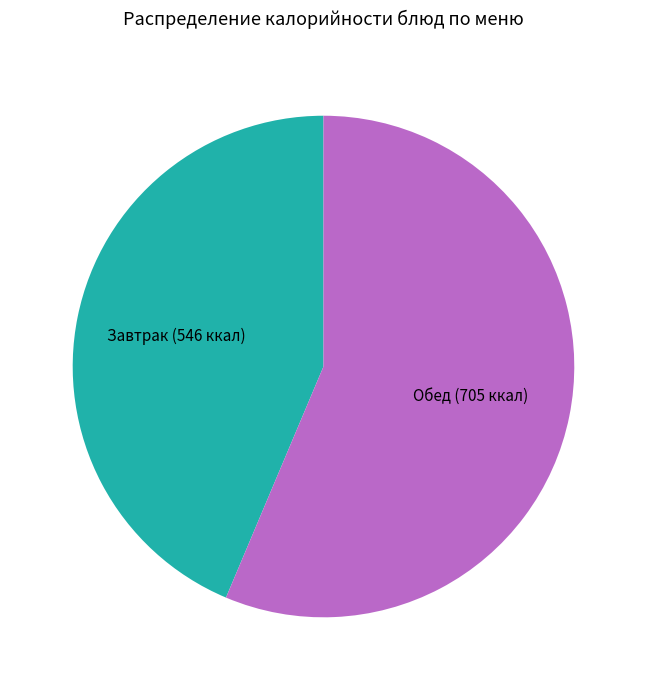

Which slice is the smallest?

Завтрак